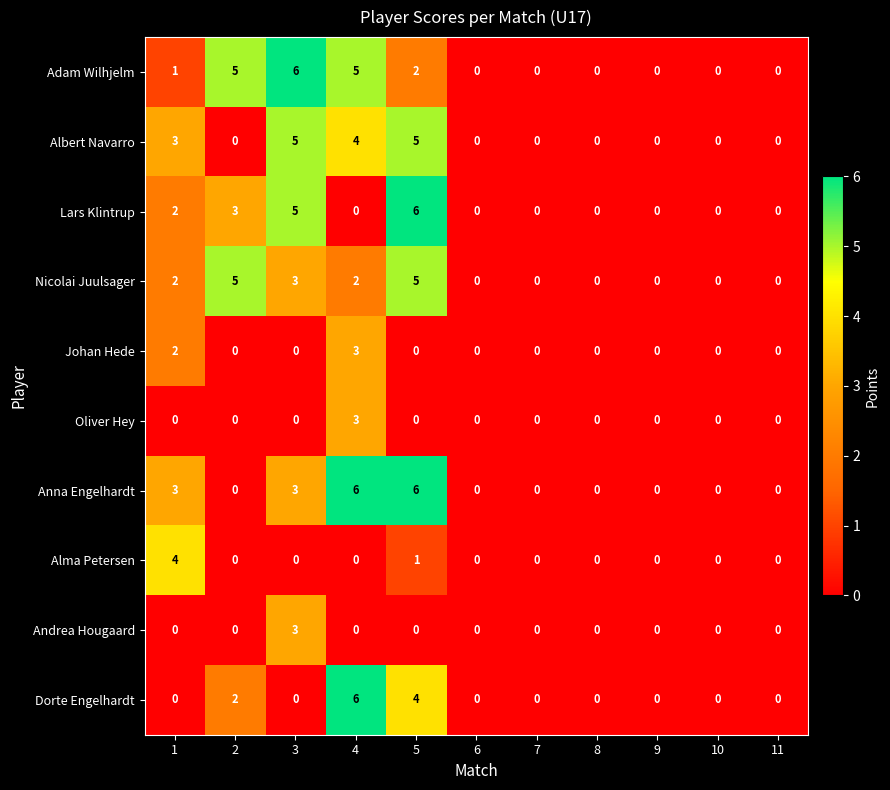

At which label is Adam Wilhjelm closest to 3?

5